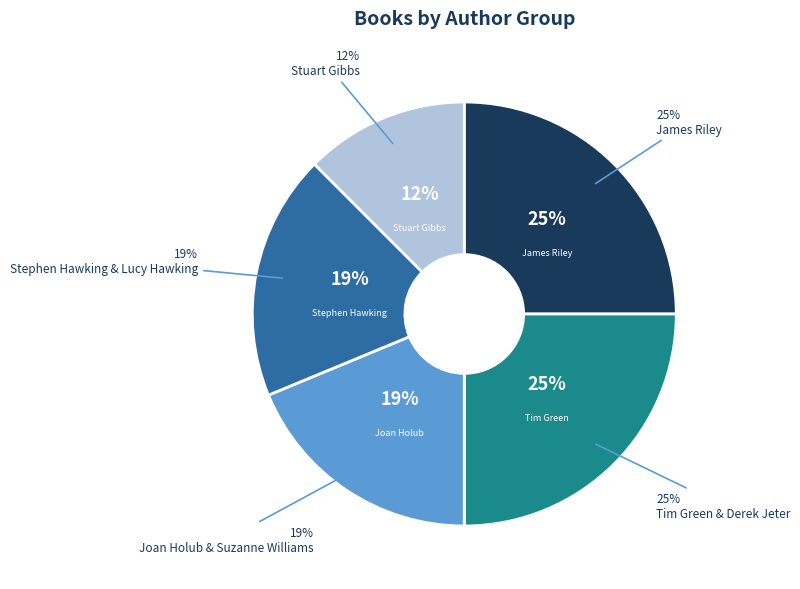

The Joan Holub & Suzanne Williams slice represents 19% of the pie. True or false?

True